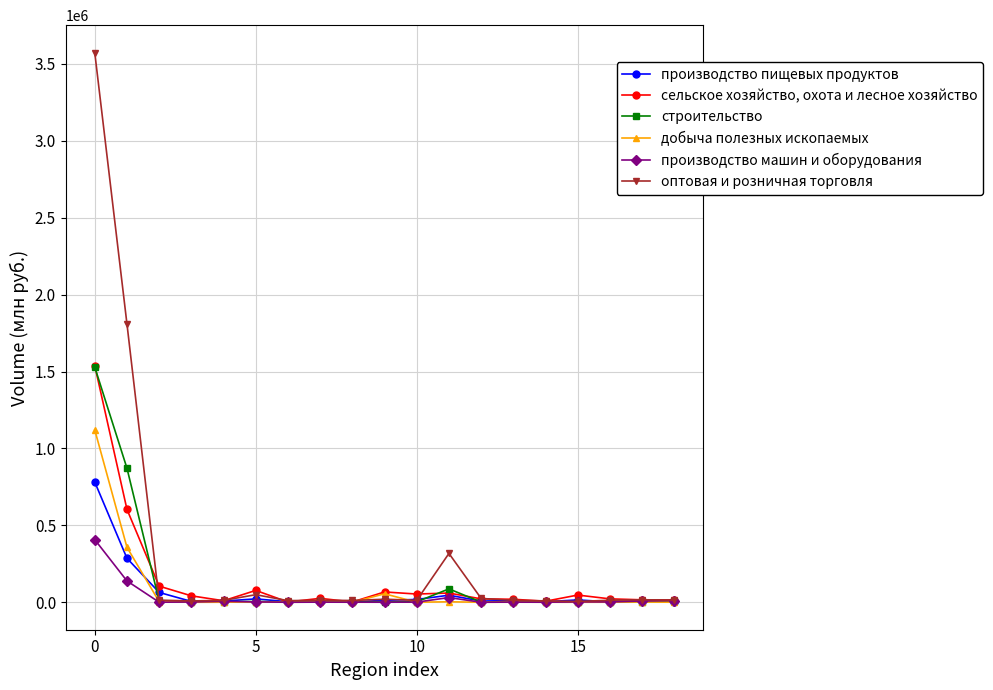

What is the greatest value displayed?

3573341